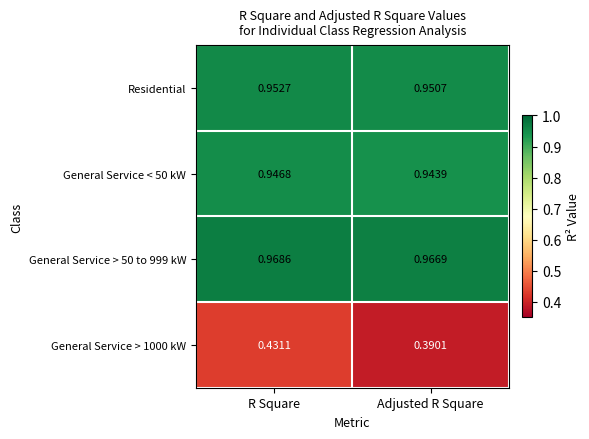

At which category does the chart reach its minimum across all series?

Adjusted R Square